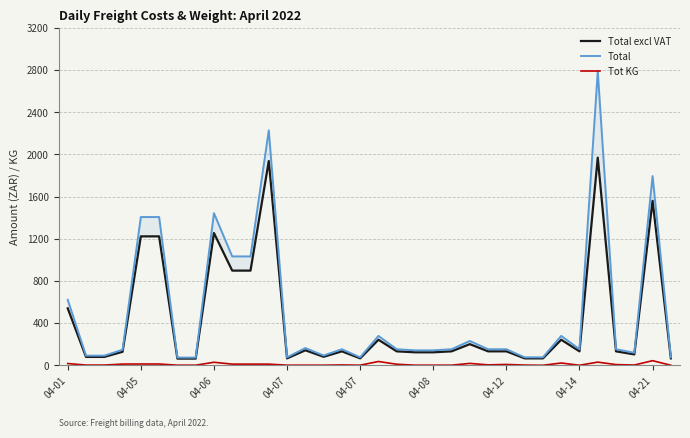

Which has a higher value, 22 or 26?

22